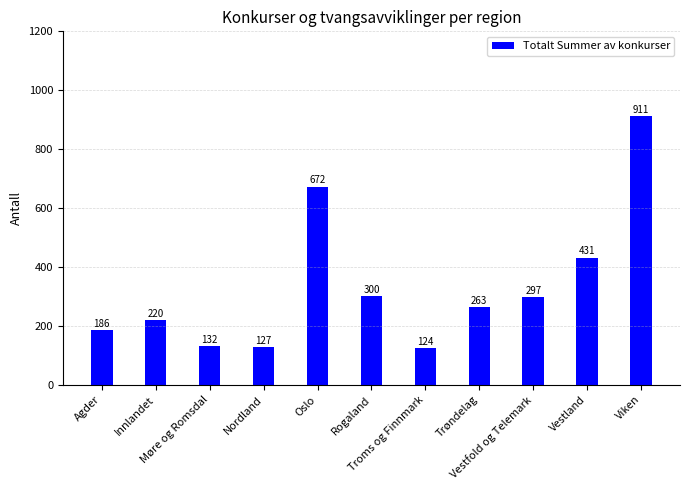

Does the chart contain stacked bars?

No